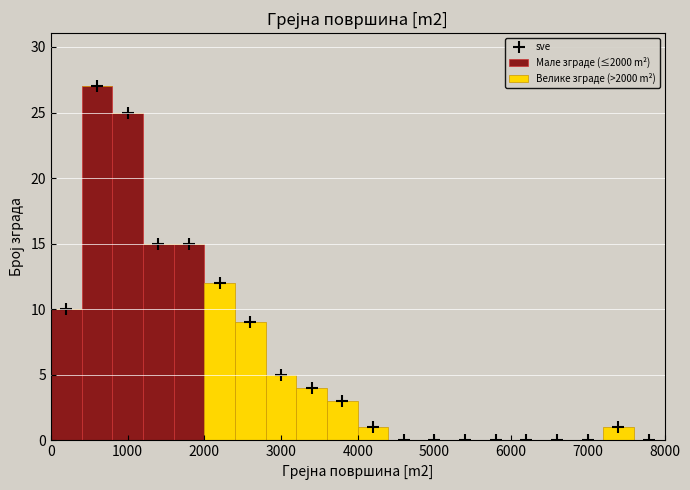

Reading left to right, transcribe this chart: for each stacked bar, give the range it covers on the x-axis and its total height. The values are not printed on the chart, so give them approximately, as read against the axis.

0 to 400: 10
400 to 800: 27
800 to 1200: 25
1200 to 1600: 15
1600 to 2000: 15
2000 to 2400: 12
2400 to 2800: 9
2800 to 3200: 5
3200 to 3600: 4
3600 to 4000: 3
4000 to 4400: 1
4400 to 4800: 0
4800 to 5200: 0
5200 to 5600: 0
5600 to 6000: 0
6000 to 6400: 0
6400 to 6800: 0
6800 to 7200: 0
7200 to 7600: 1
7600 to 8000: 0